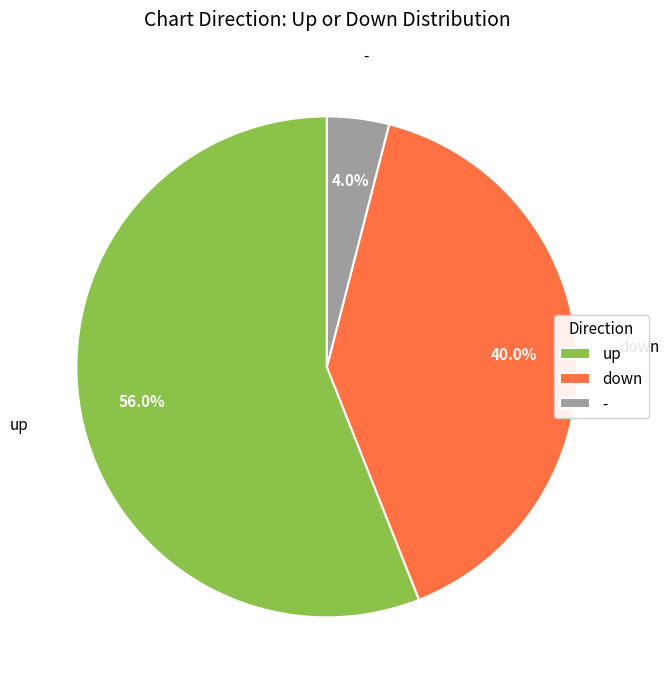

Which slice is the smallest?

-